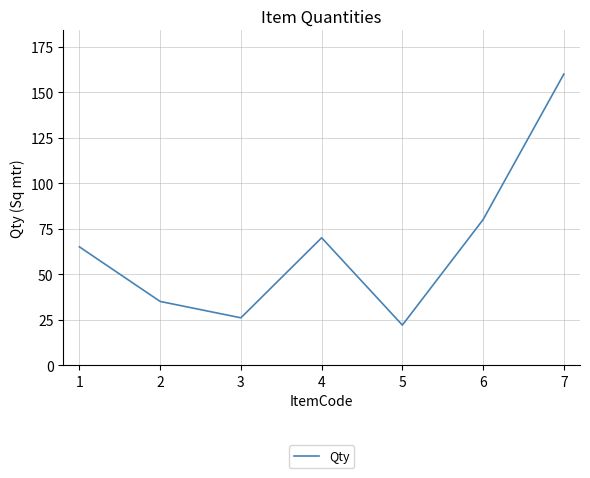

Between 7 and 6, which is larger?

7